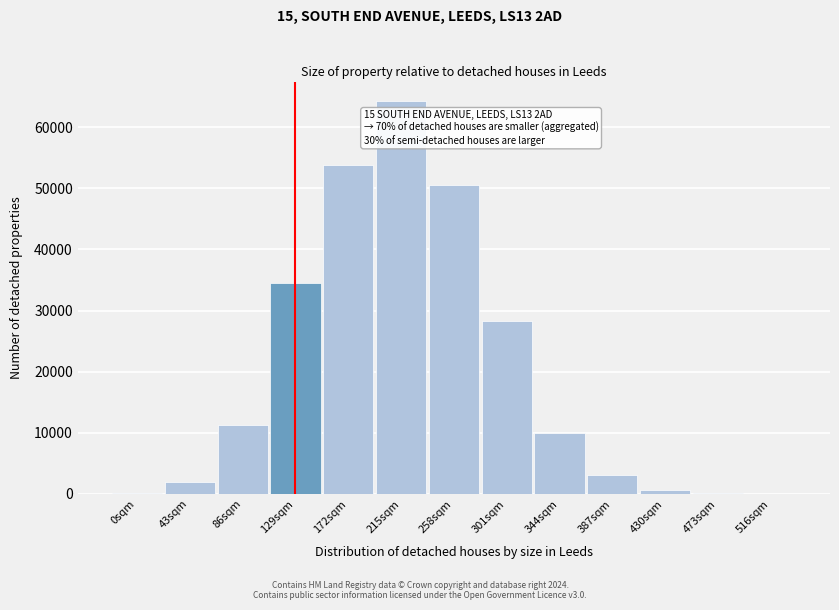

What is the sum of all values?

258478